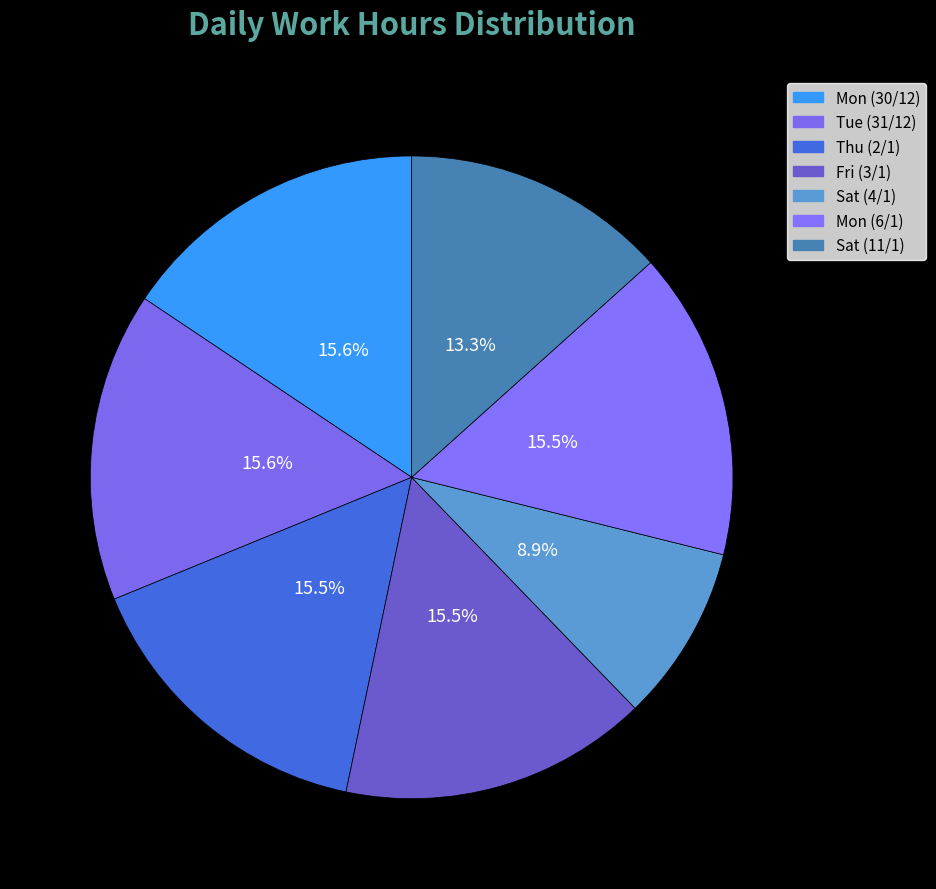

How many slices are in this pie chart?

7